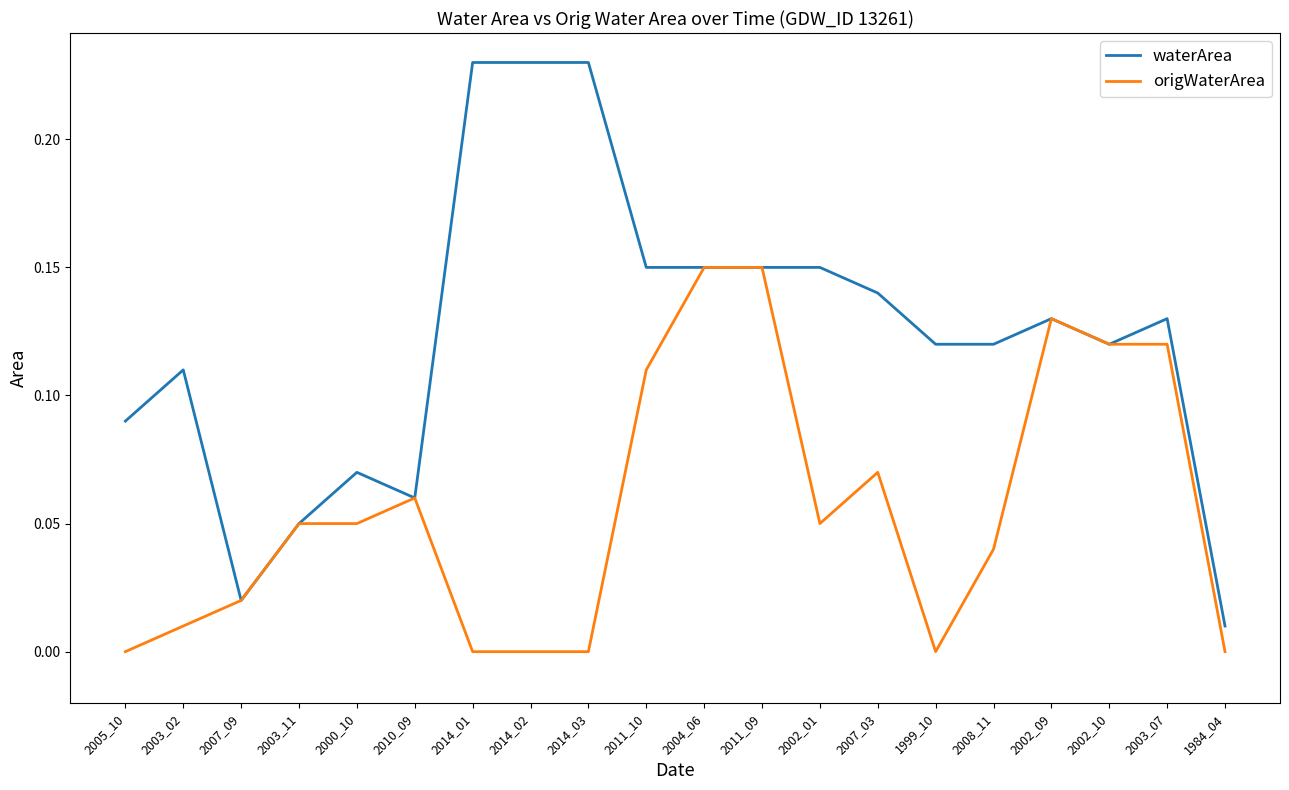

Rank the series by their average value, from highest to lowest.

waterArea, origWaterArea